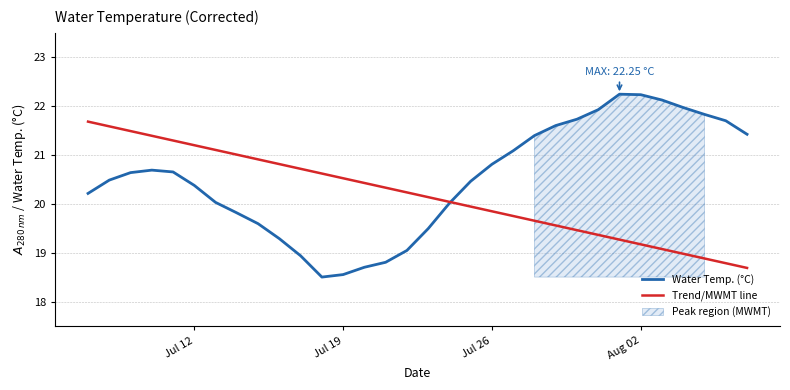

Which series has the largest range (max minus min)?

Water Temp. (°C)